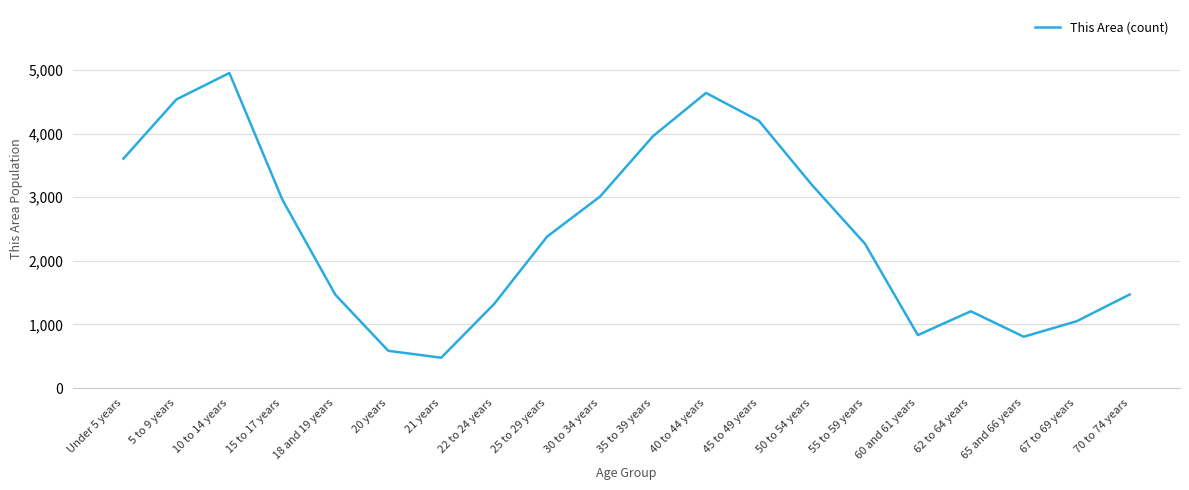

How many lines are shown in the chart?

1